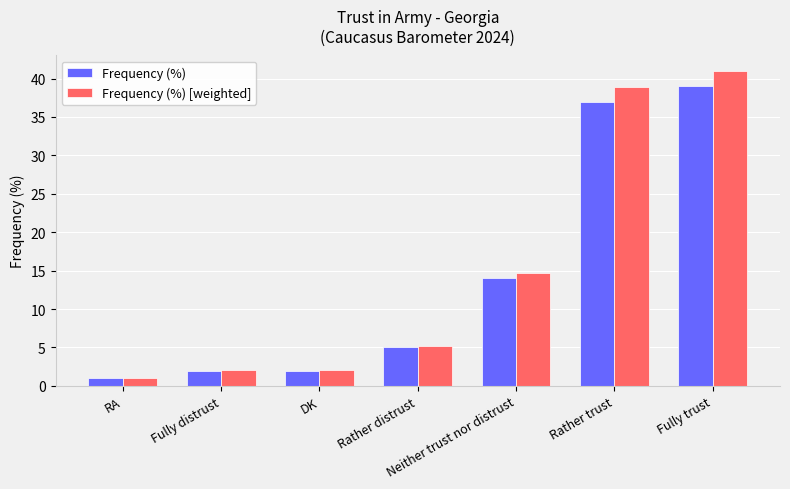

True or false: Frequency (%) [weighted] has a value of 5.2 at Rather distrust.

True